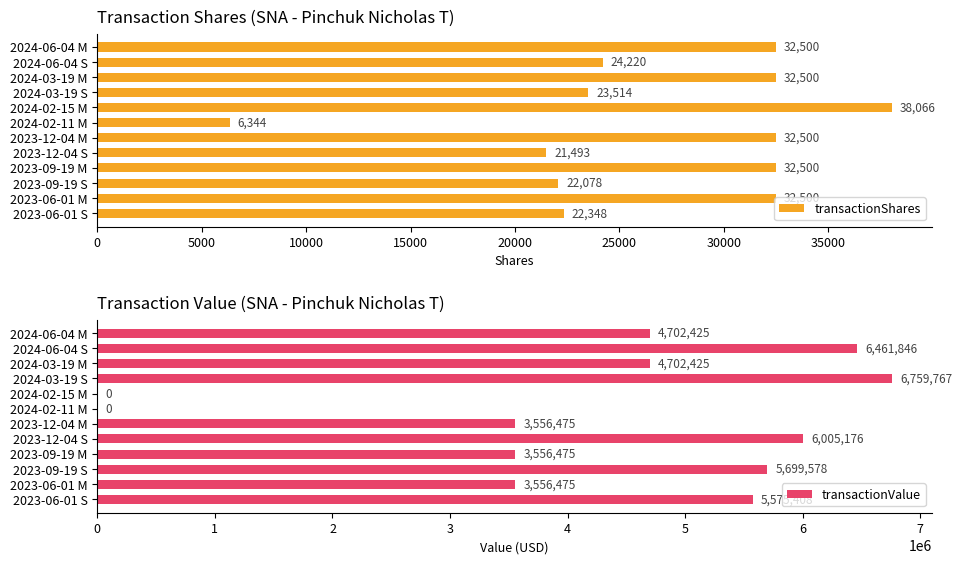

What is the minimum value for transactionShares?

6344